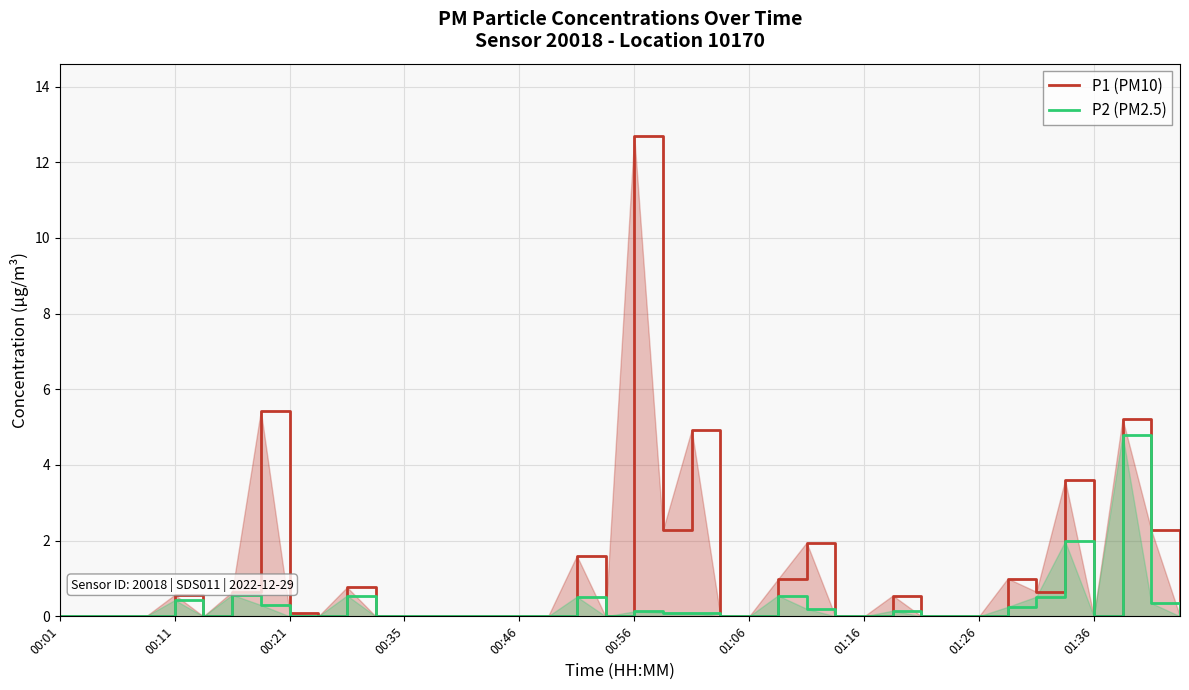

How many lines are shown in the chart?

2